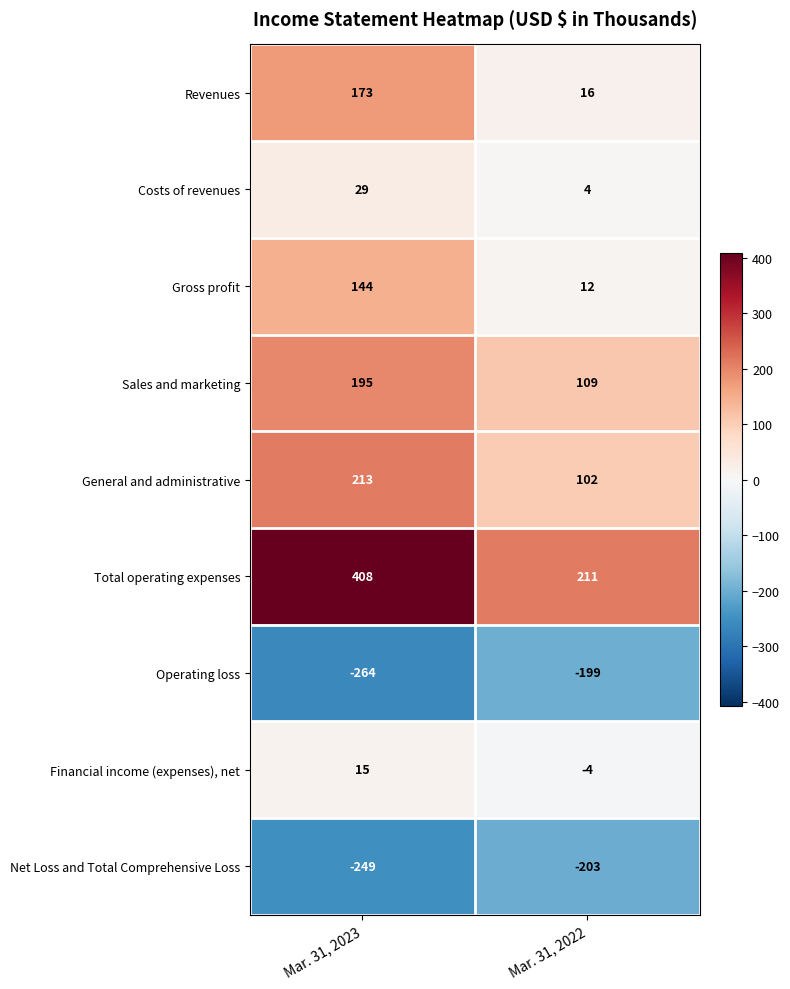

True or false: Financial income (expenses), net has a value of 15 at Mar. 31, 2023.

True